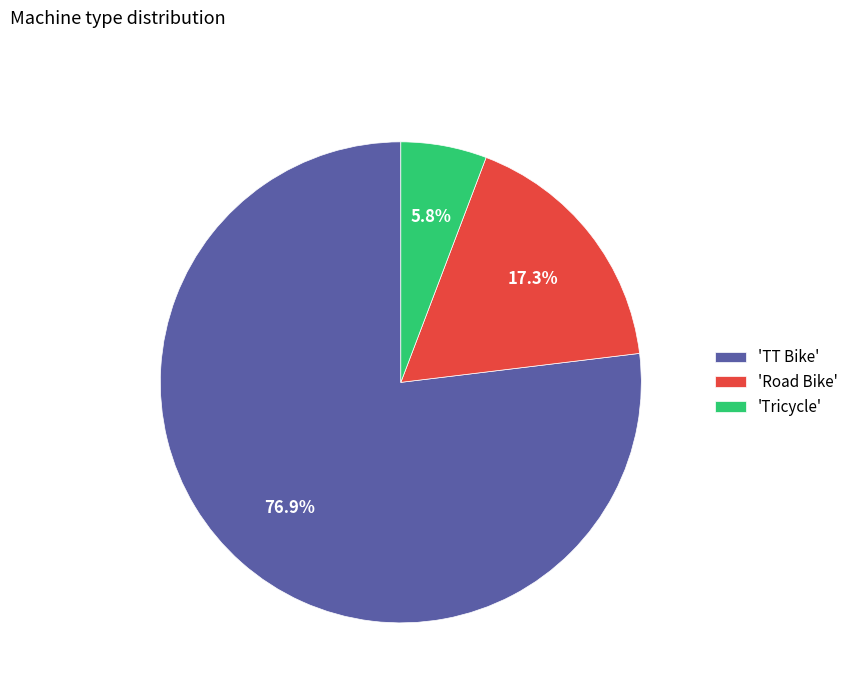

Rank the categories by value from highest to lowest.

'TT Bike', 'Road Bike', 'Tricycle'